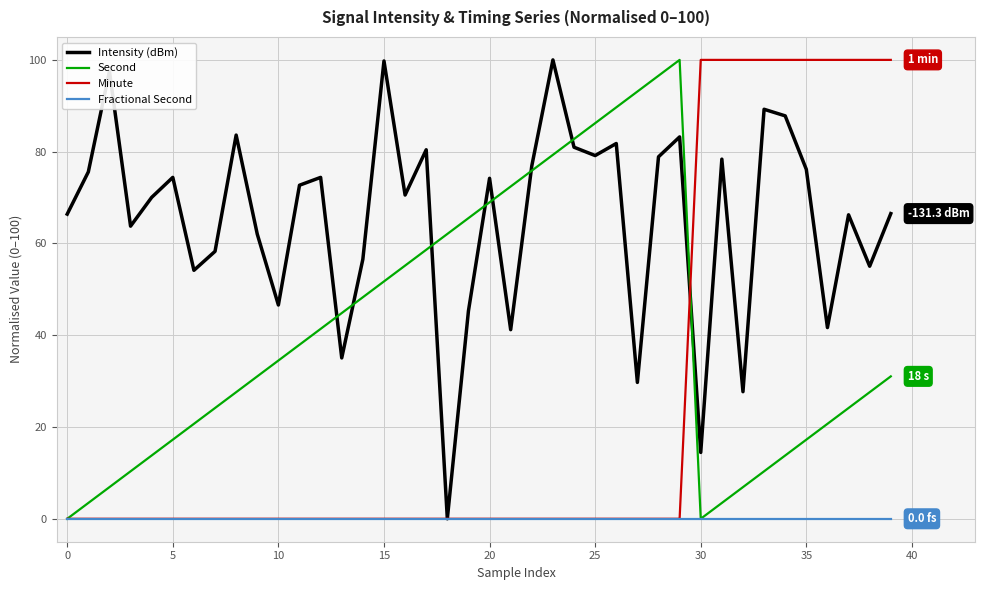

What is the greatest value displayed?

100.0